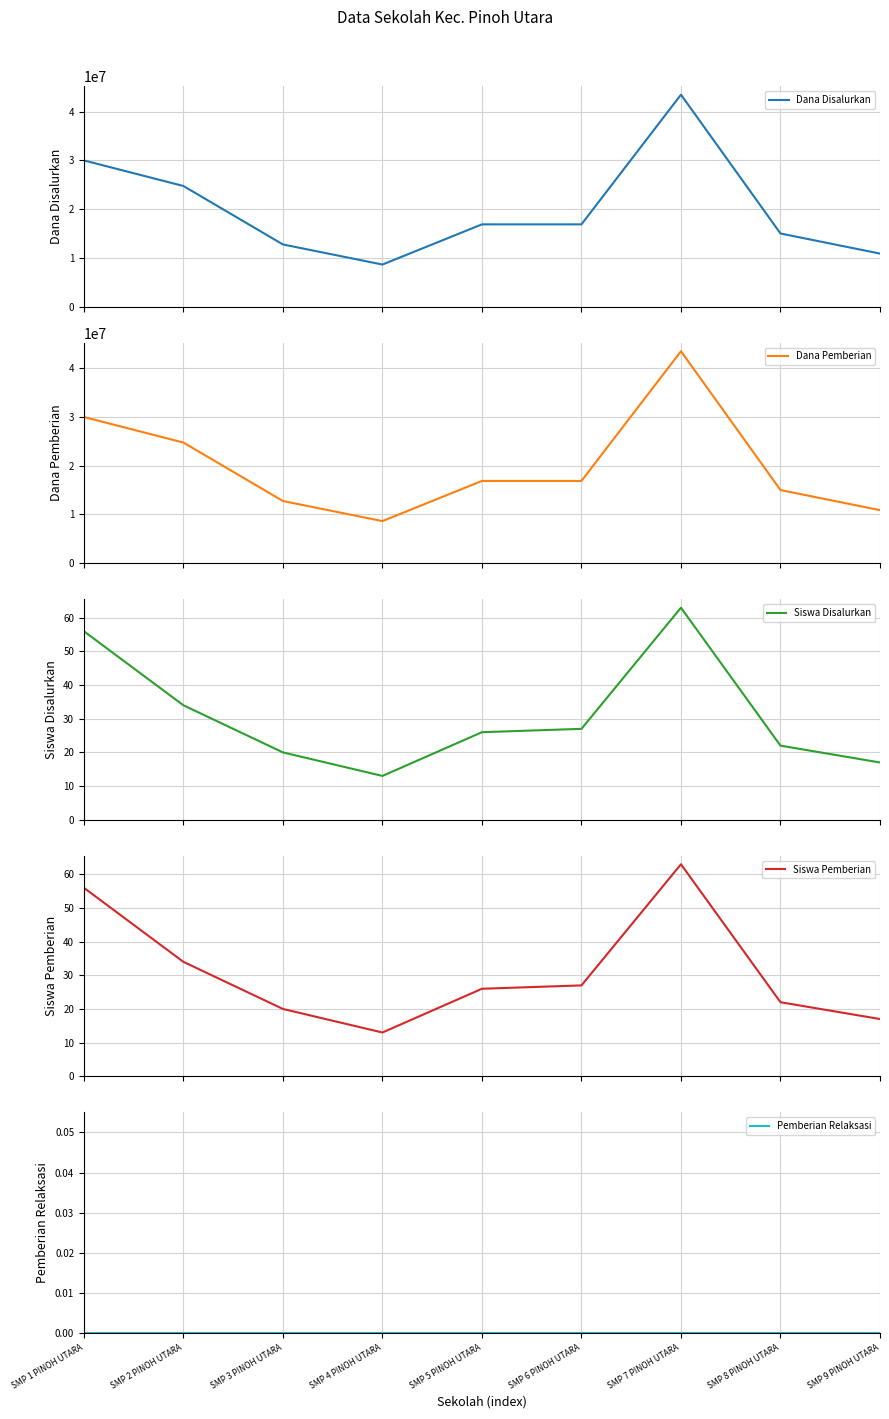

How many data points does each series have?

9